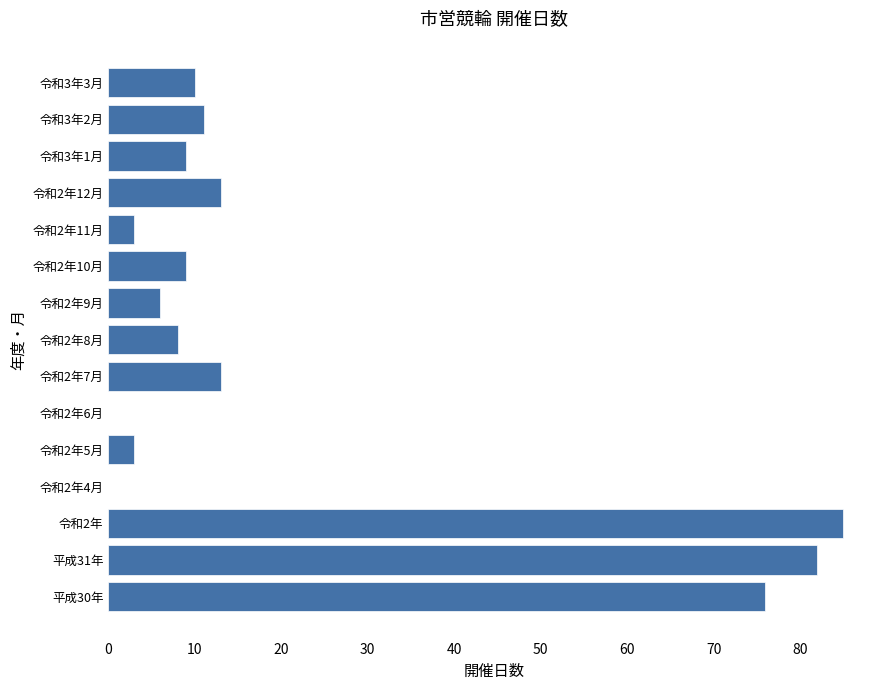

What is the sum of all values?

328